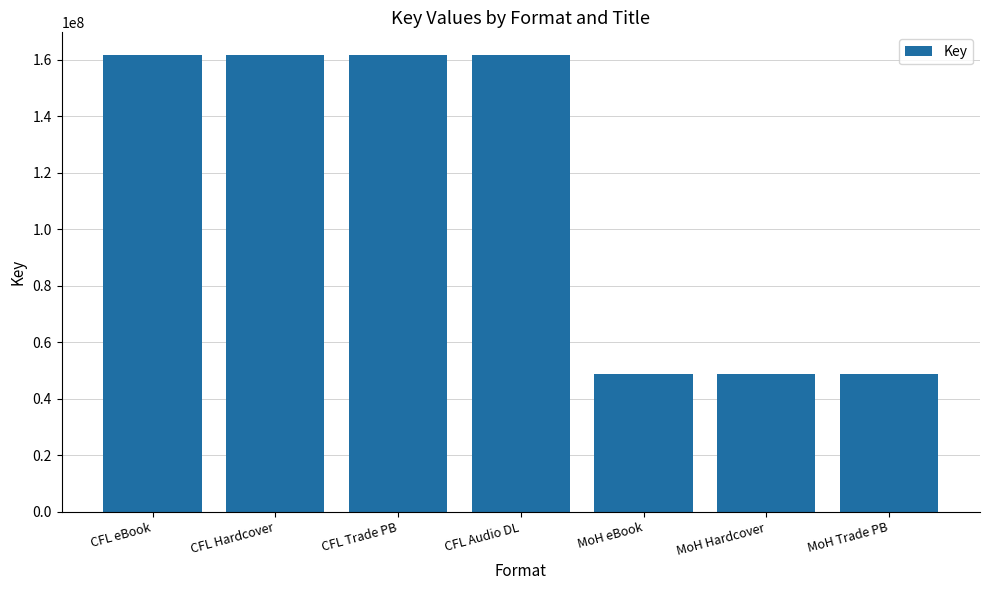

What is the greatest value displayed?

161595454